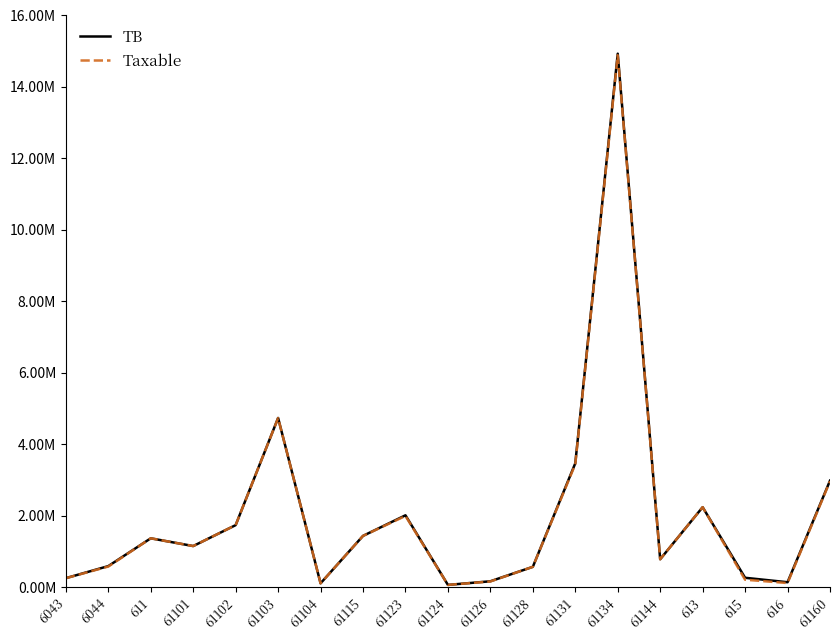

True or false: Taxable and TB intersect in this chart.

False